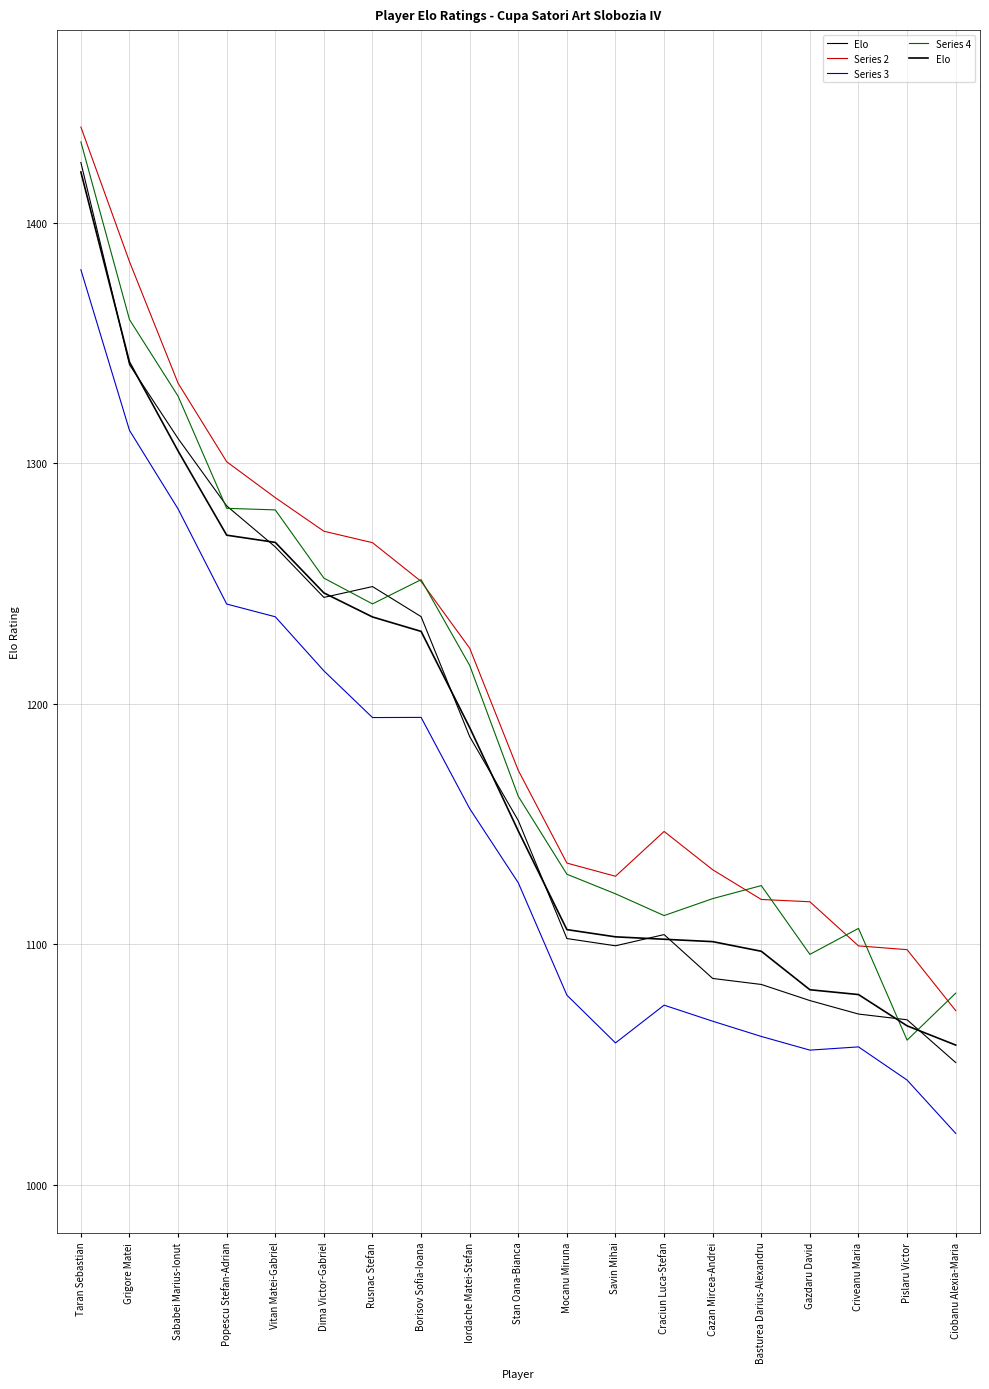

At which category is the sum across all series the highest?

Taran Sebastian